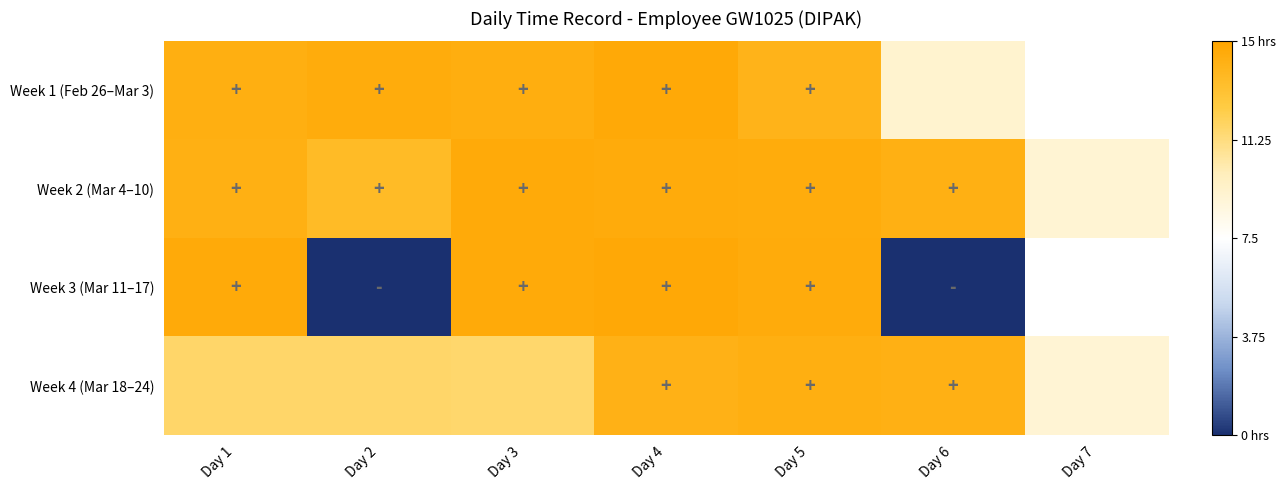

What is the smallest value displayed?

-1.0